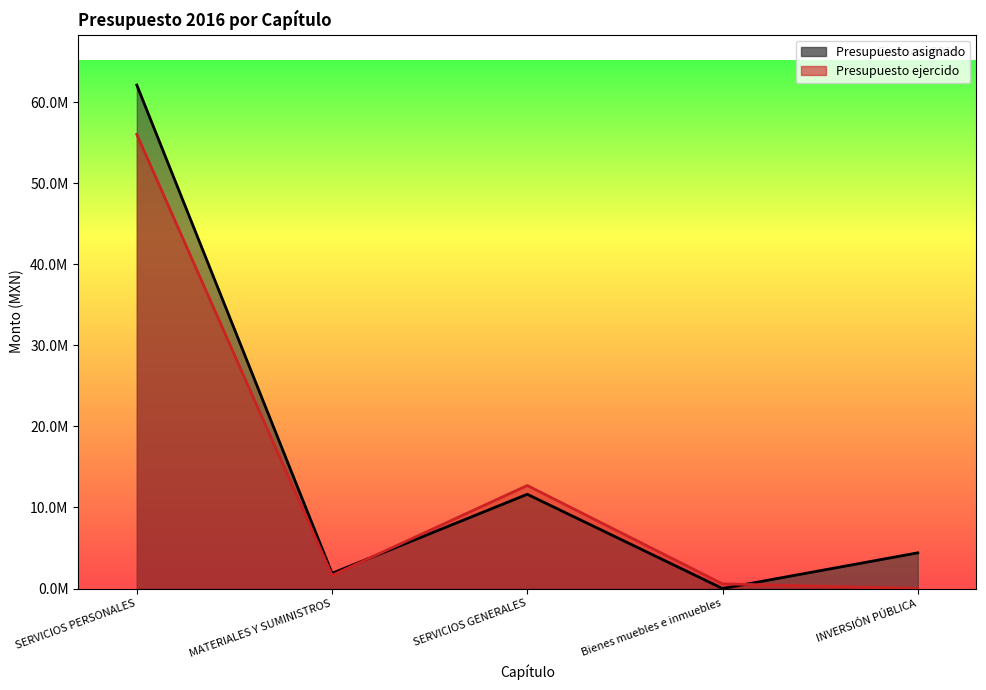

True or false: Presupuesto ejercido has a value of 572362.6 at Bienes muebles e inmuebles.

True